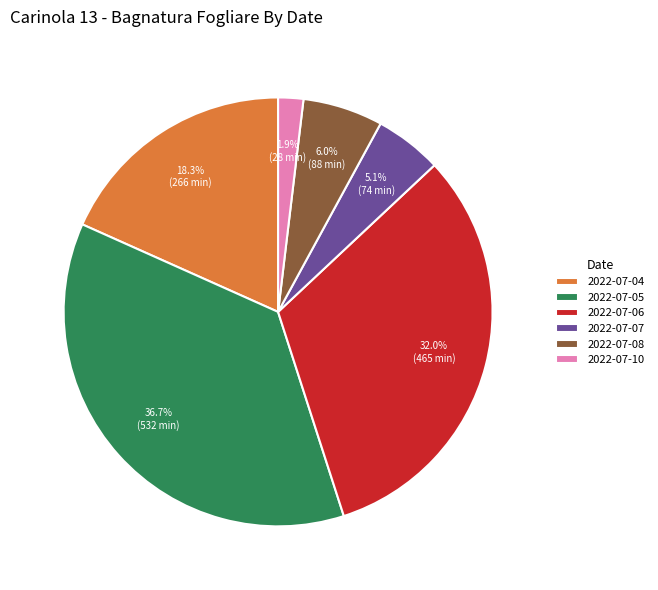

Count the number of slices in the pie.

6